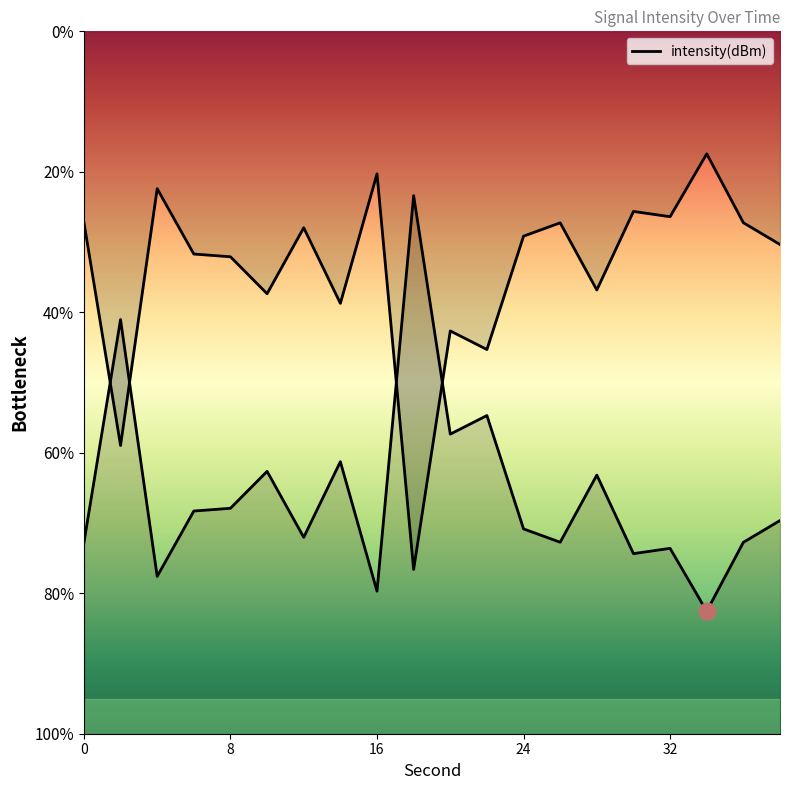

At which label is the value closest to -130?

22